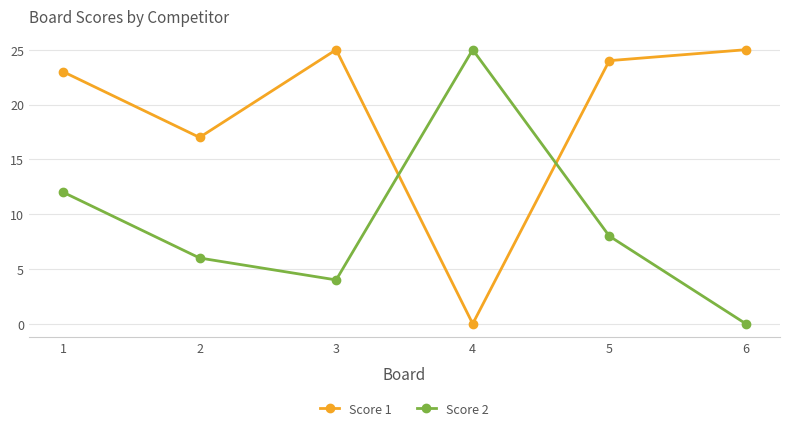

True or false: Score 2 has a value of 4 at 3.

True